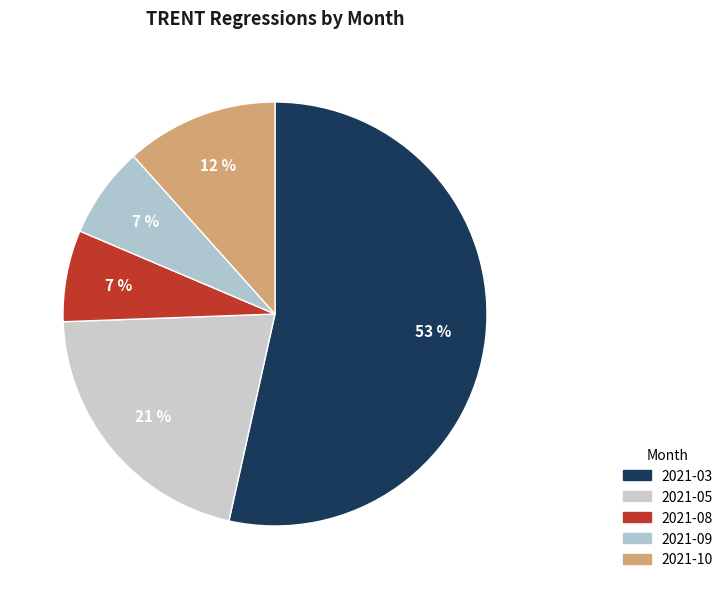

How many slices are in this pie chart?

5